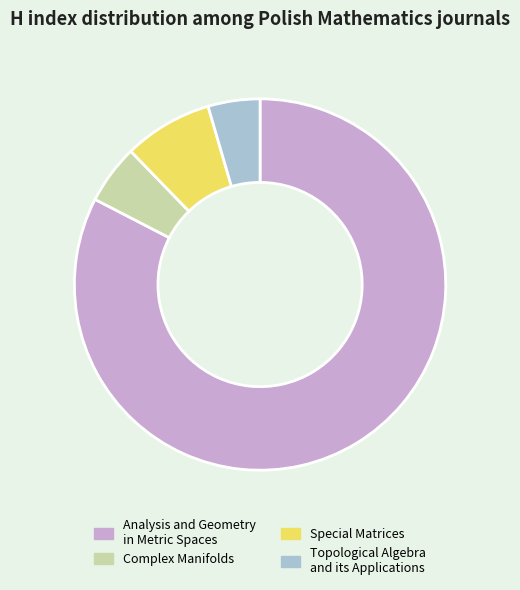

Is it true that Topological Algebra and its Applications is 5% of the pie?

True